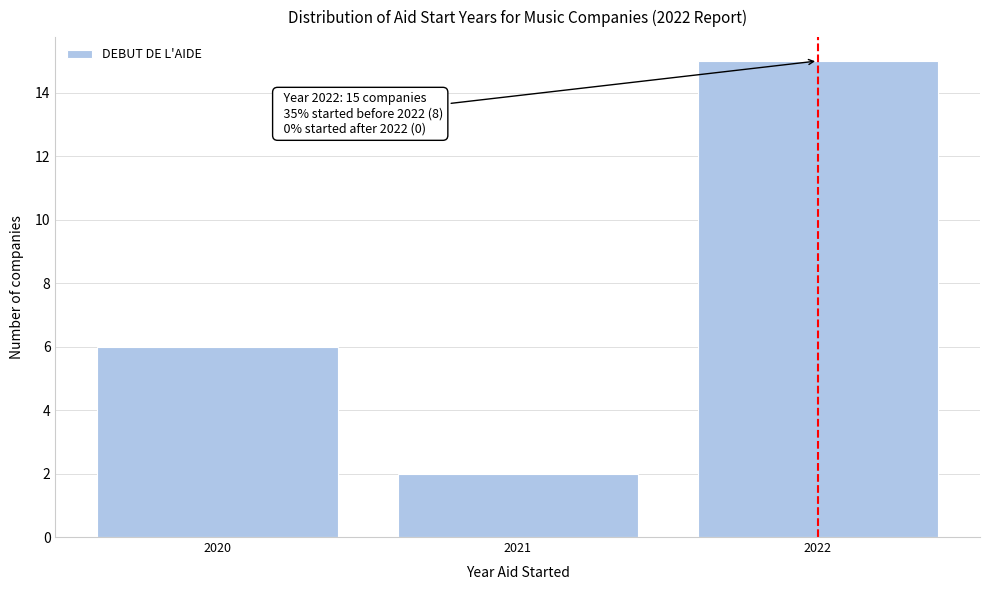

Over which range of the x-axis is the bar tallest?

2021.5 to 2022.5